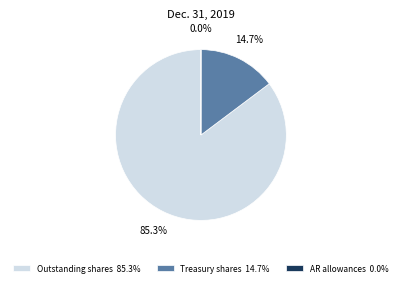

Which slice is the largest?

Outstanding shares 85.3%